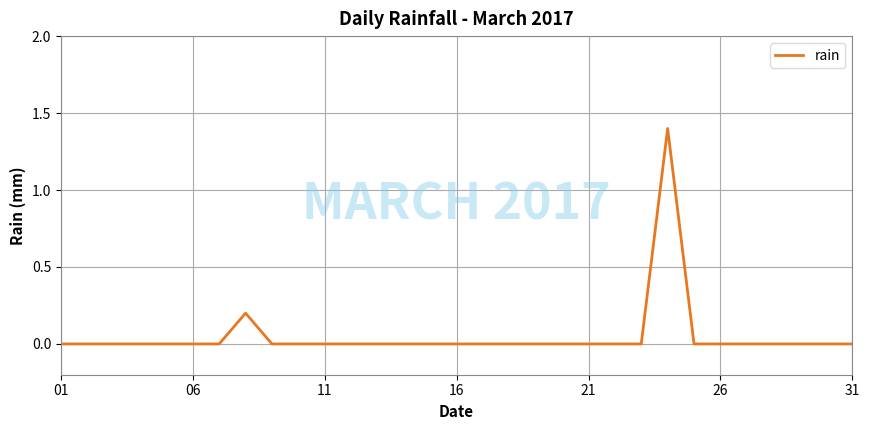

What is the difference between the maximum and minimum values?

1.4